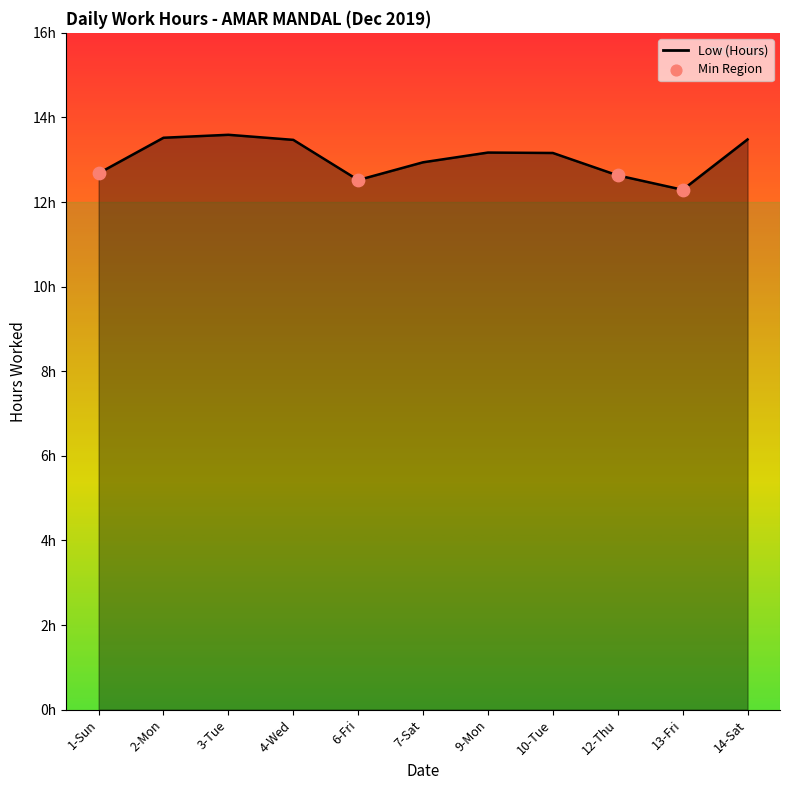

Does the chart have visible grid lines?

No